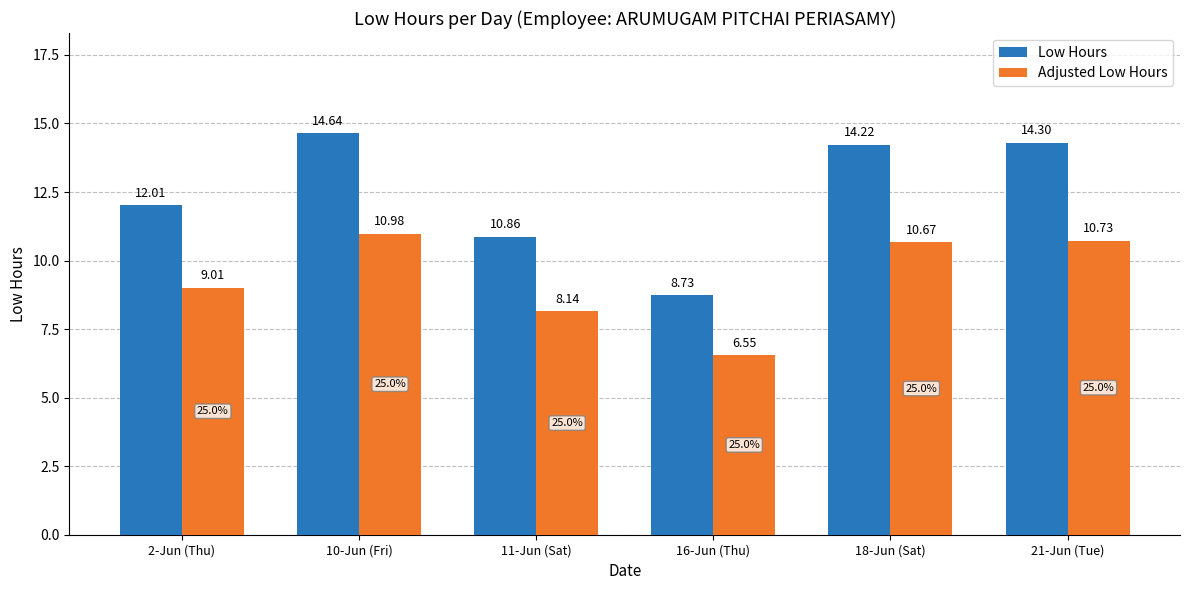

Rank the categories by Low Hours value from highest to lowest.

10-Jun (Fri), 21-Jun (Tue), 18-Jun (Sat), 2-Jun (Thu), 11-Jun (Sat), 16-Jun (Thu)